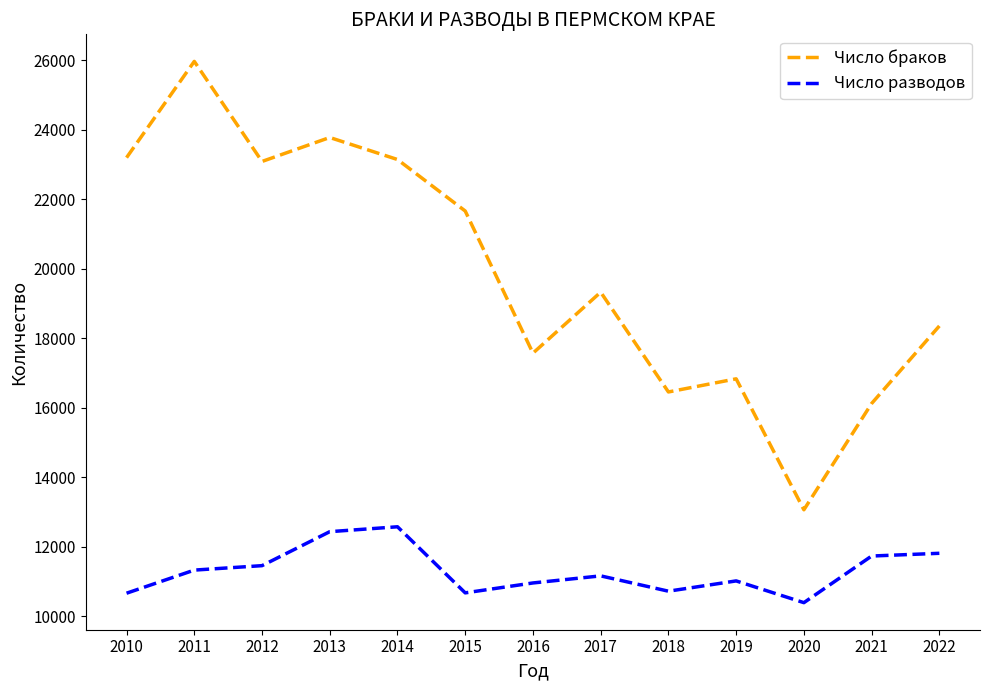

At which label does Число разводов first exceed 11156?

2011